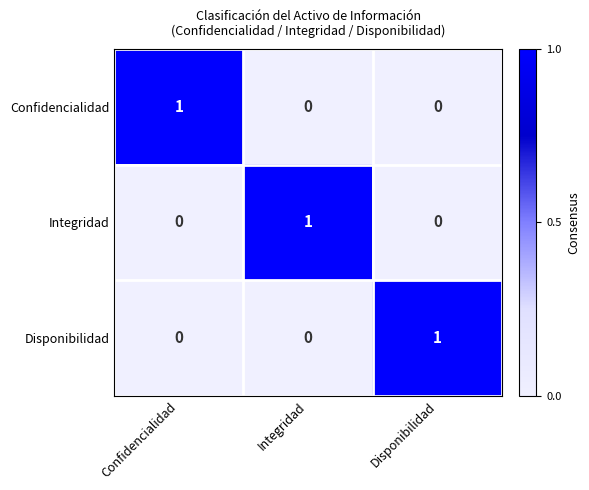

Is it true that Disponibilidad equals 1 at Disponibilidad?

True